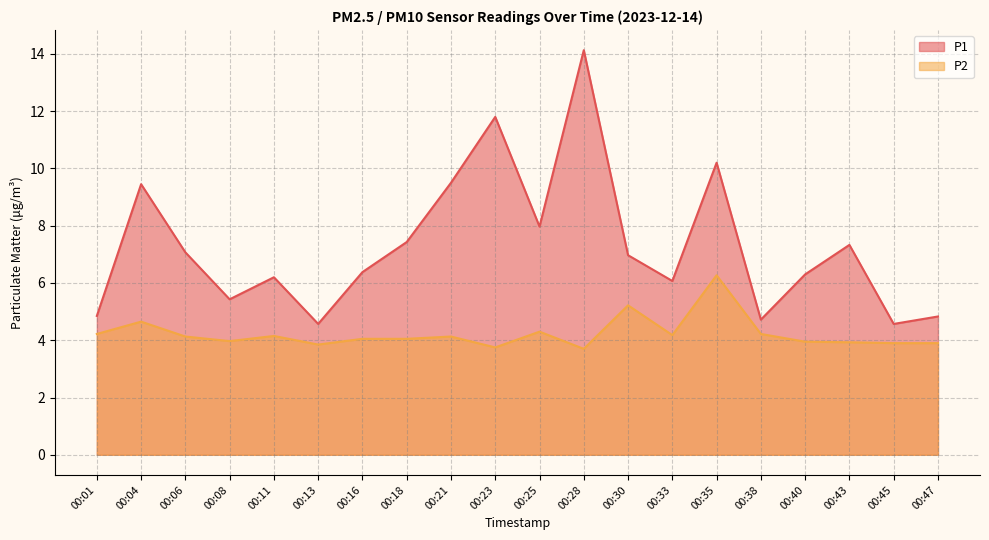

At which category does P2 reach its first local valley?

00:08